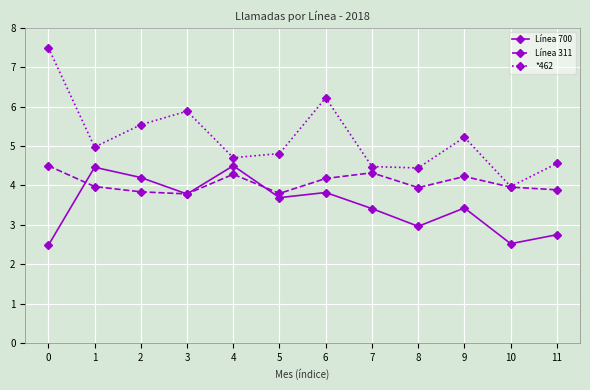

What is the sum of the *462 values at 1 and 2?

10.5